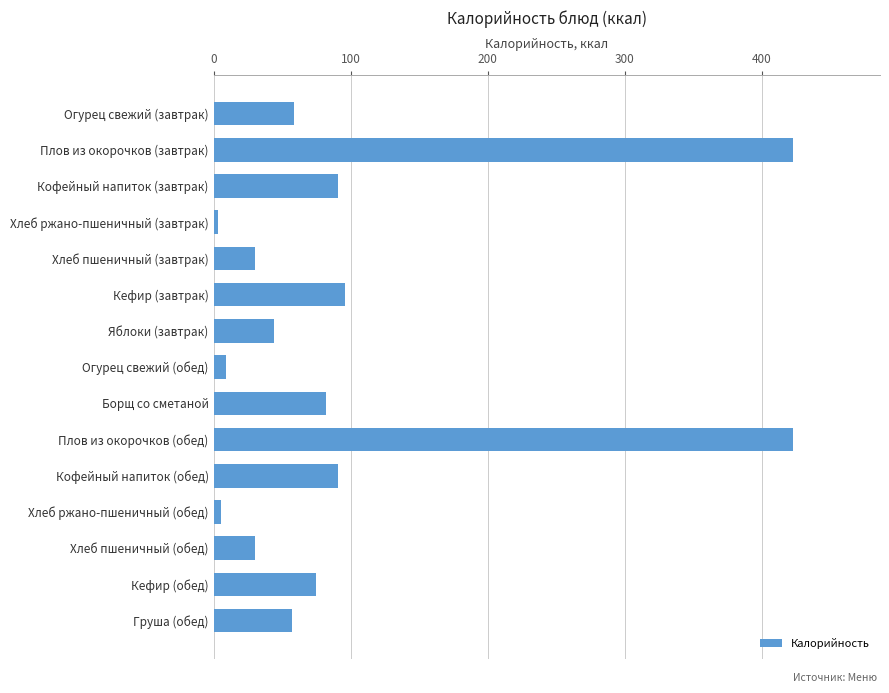

Is it true that the value at Яблоки (завтрак) is 79.1?

False